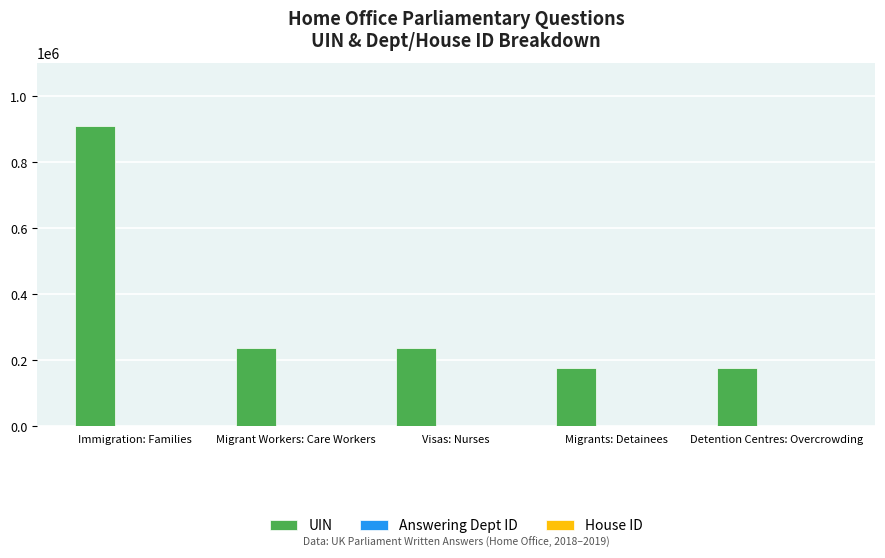

Which series has the largest total across all categories?

UIN